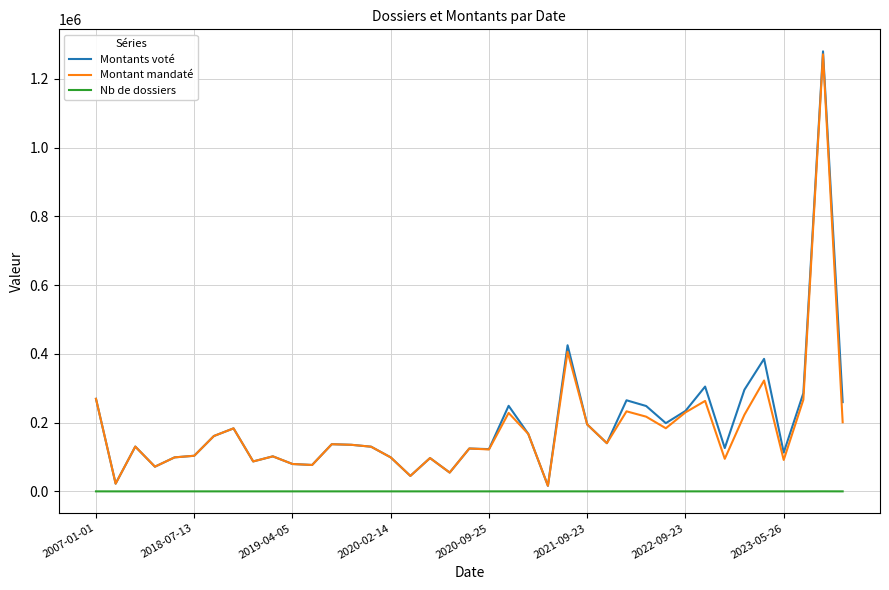

What is the maximum value for Montant mandaté?

1271041.4